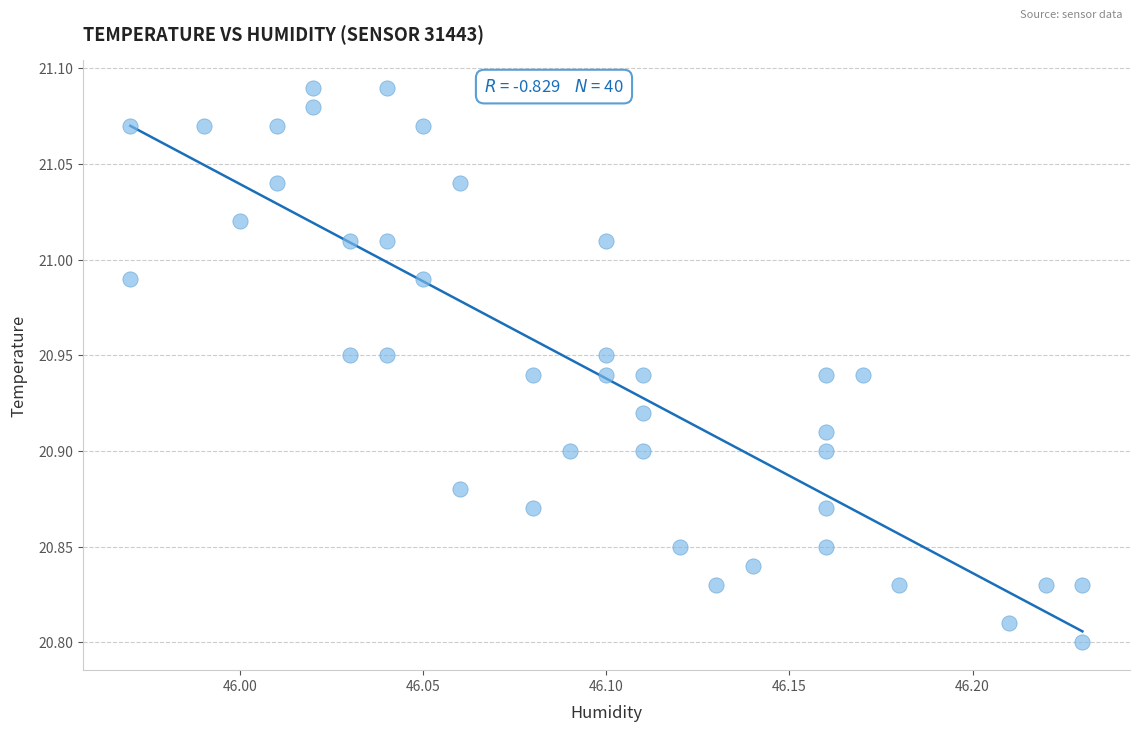

What is the range of Y values (max minus min)?

0.3